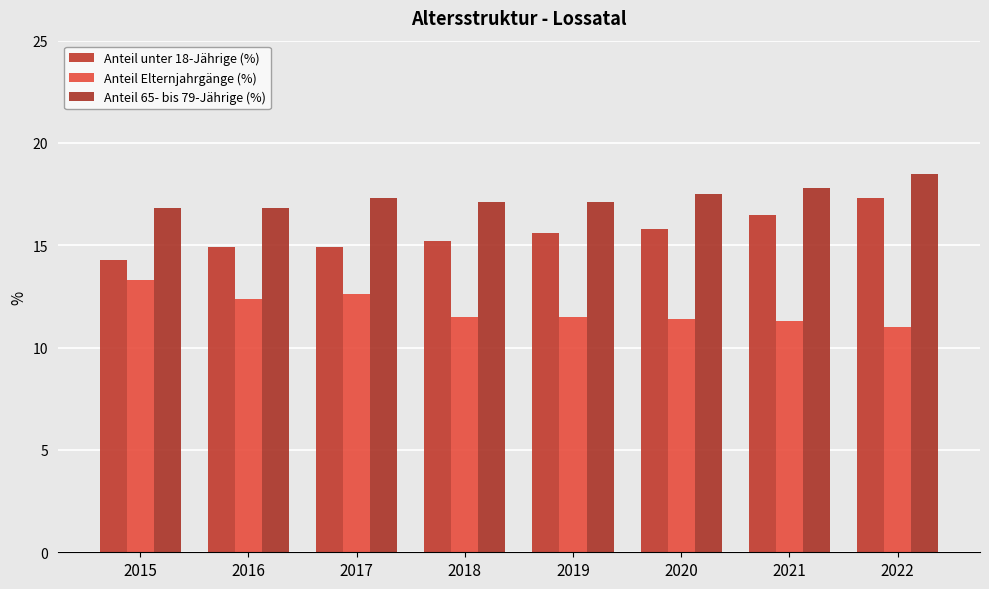

How many bars are there in each group?

3